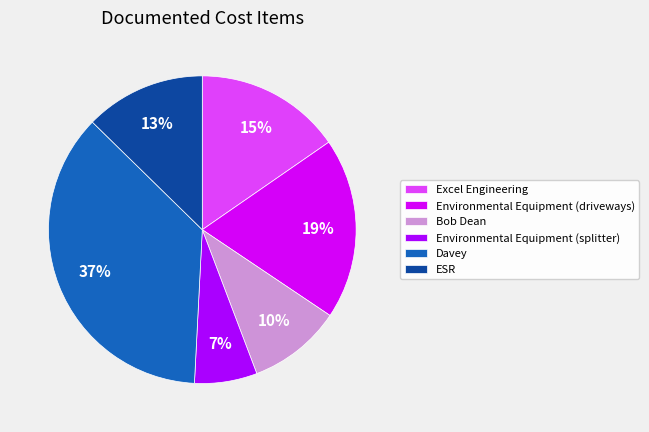

To the nearest percent, what is the average slice percentage?

17%